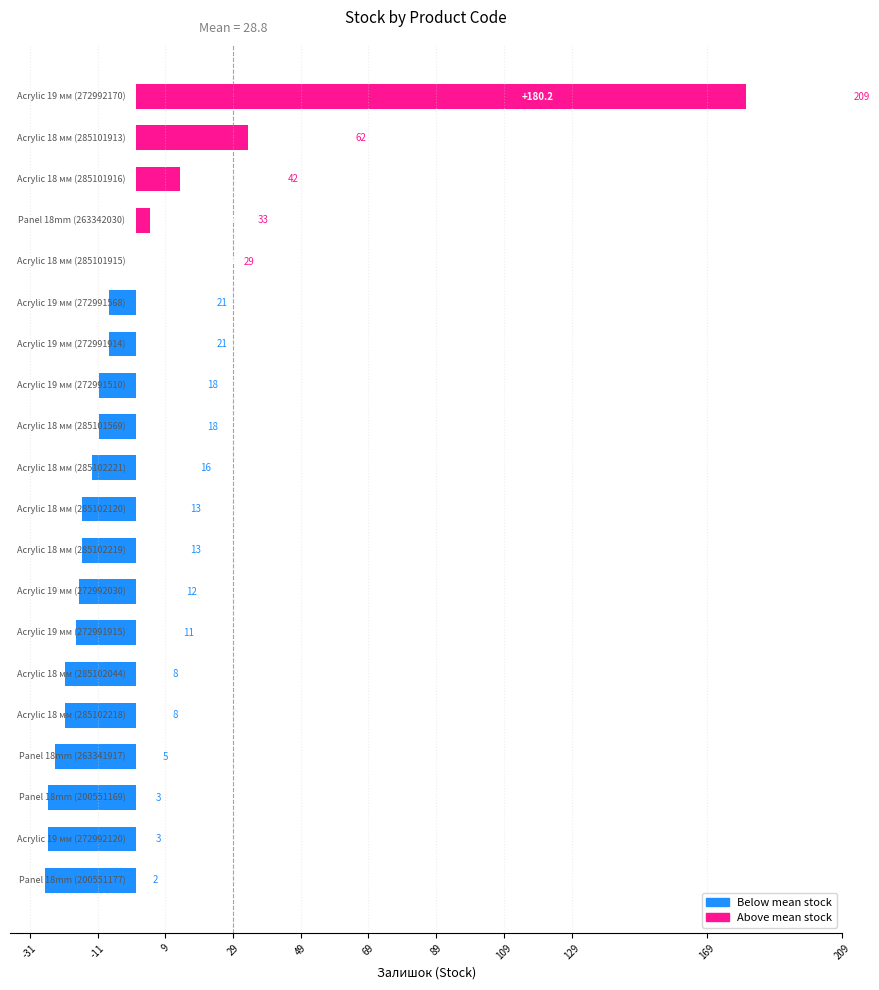

How many values exceed -12?

9